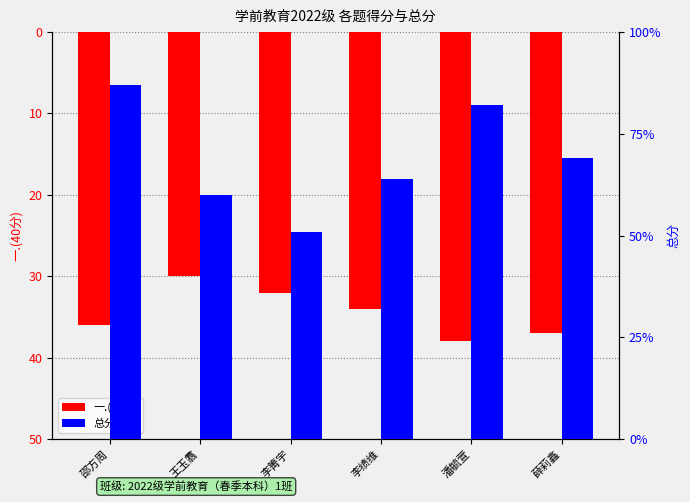

What is the label of the 1st bar from the right?

薛莉鑫